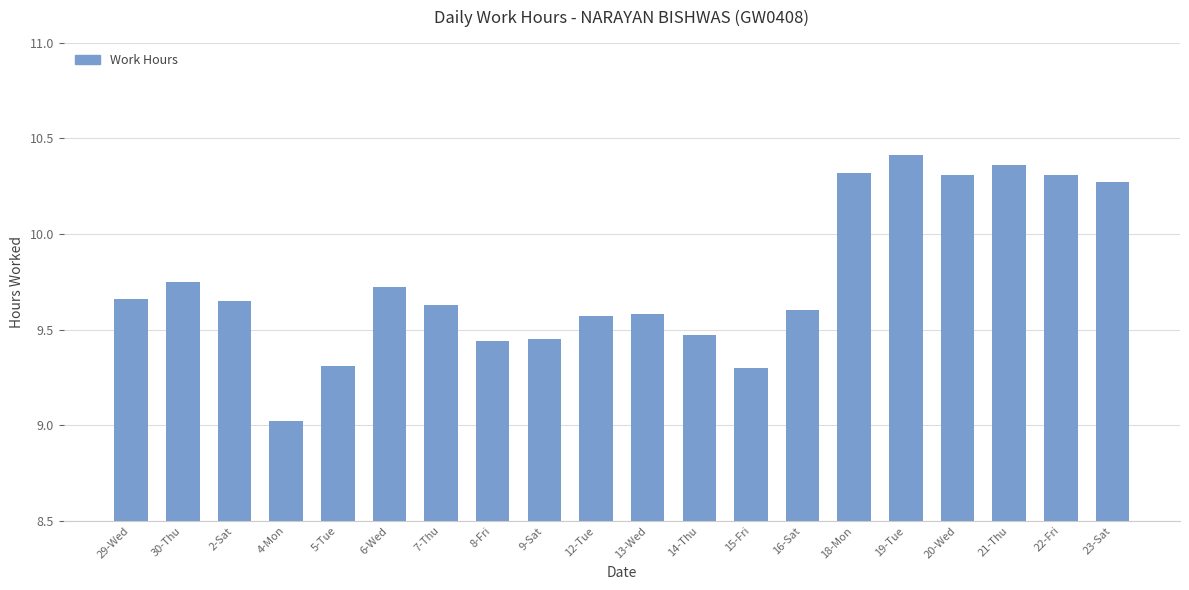

Which label corresponds to the smallest value in the chart?

4-Mon